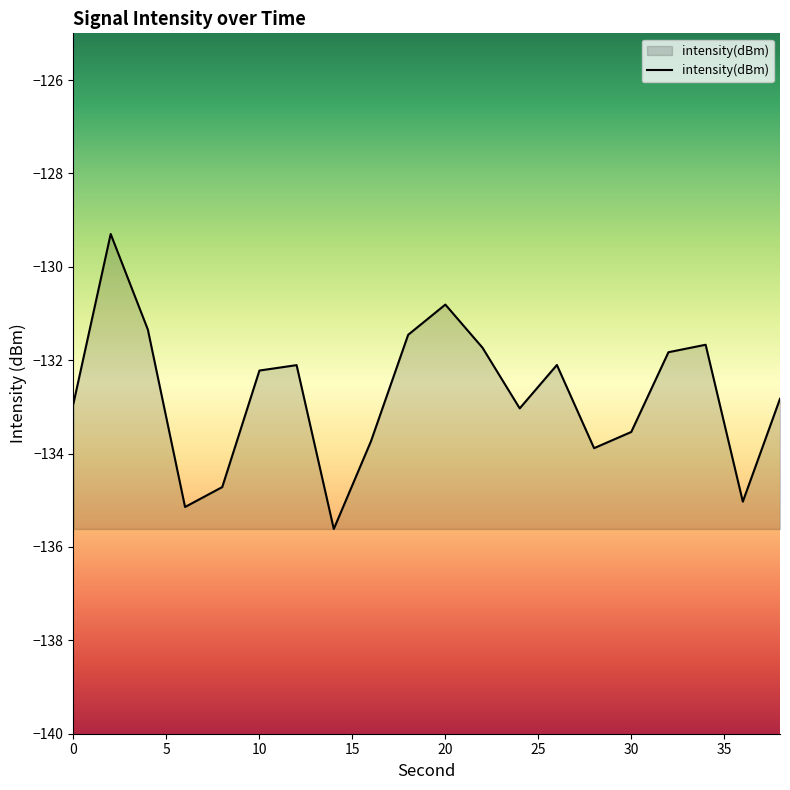

What is the greatest value displayed?

-129.3